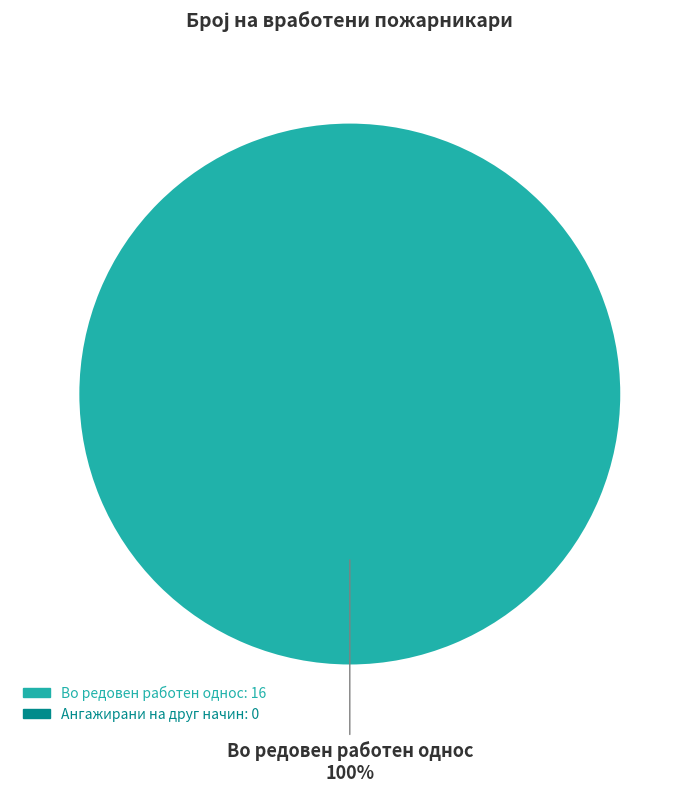

How many segments does this pie chart have?

1